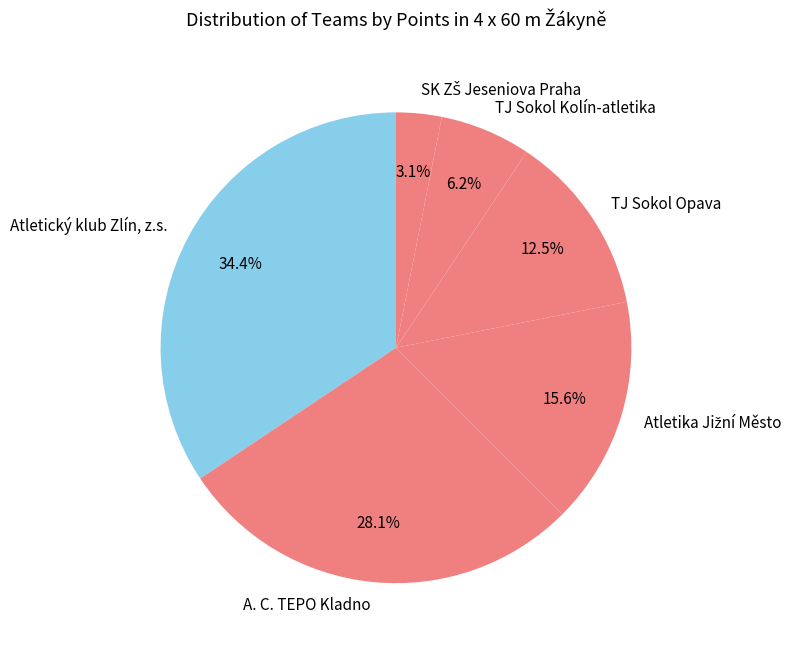

Which has a higher value, Atletický klub Zlín, z.s. or TJ Sokol Kolín-atletika?

Atletický klub Zlín, z.s.